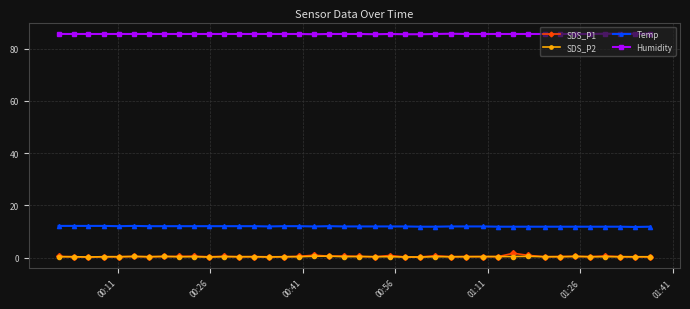

What is the maximum value shown in the chart?

85.7